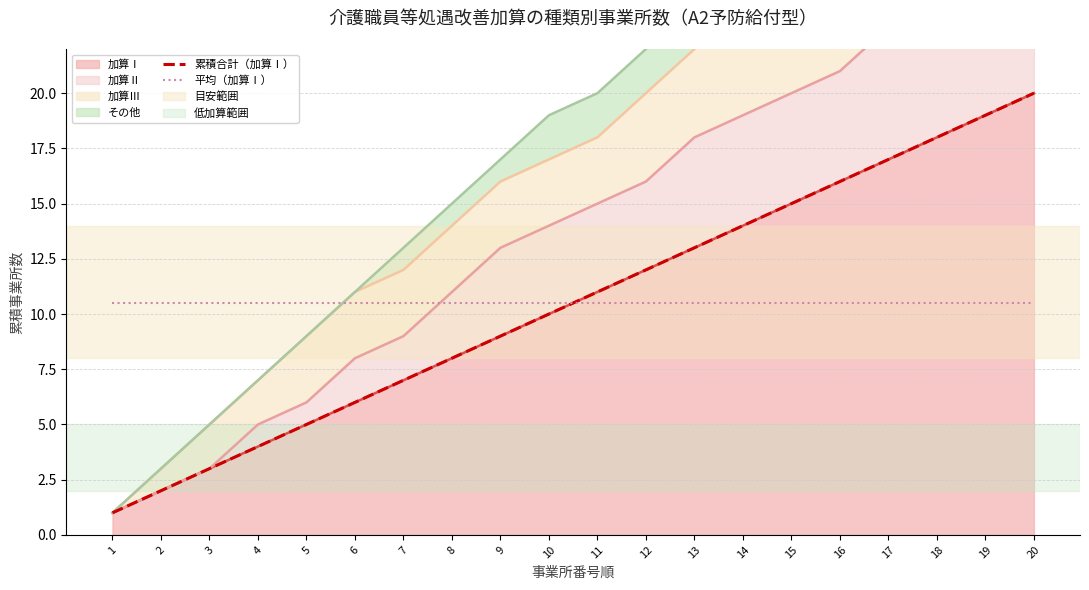

List the labels in order of 平均（加算Ⅰ） value, largest first.

1, 2, 3, 4, 5, 6, 7, 8, 9, 10, 11, 12, 13, 14, 15, 16, 17, 18, 19, 20